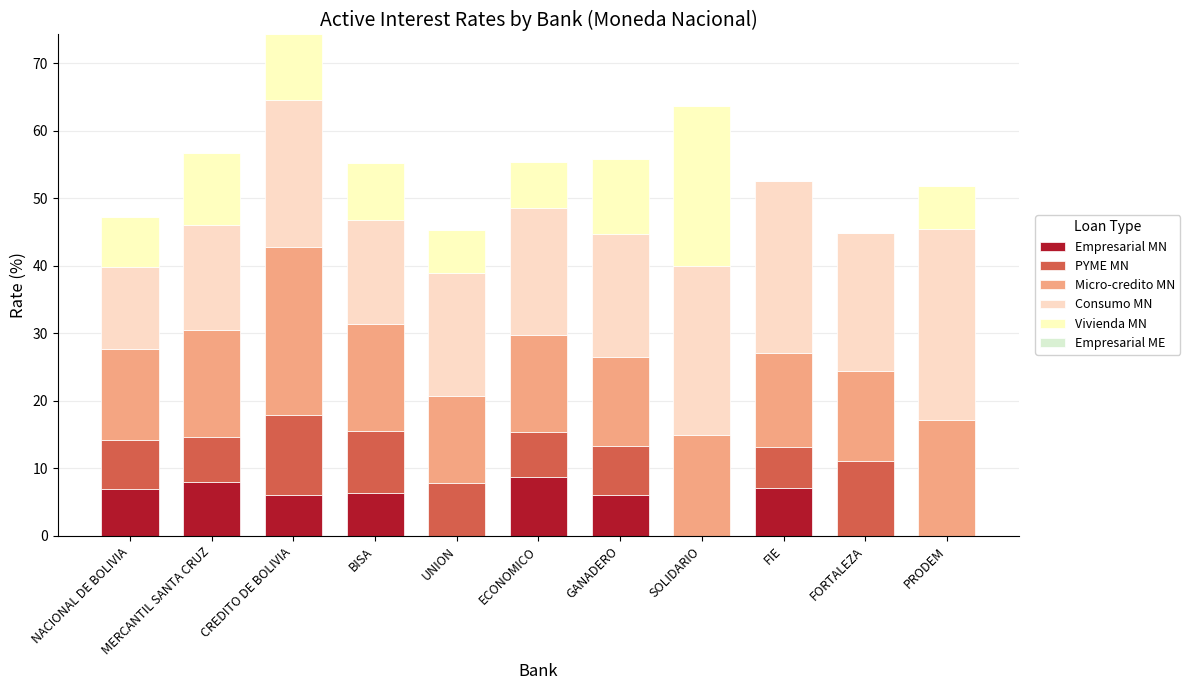

Is it true that PYME MN equals 7.0 at PRODEM?

False